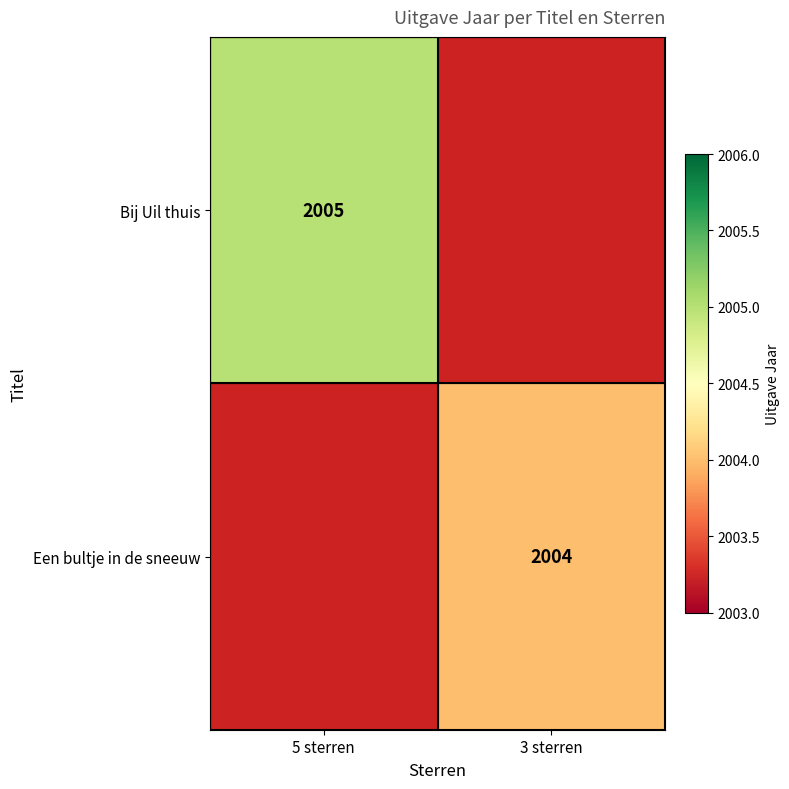

Is it true that Bij Uil thuis equals 2005 at 5 sterren?

True